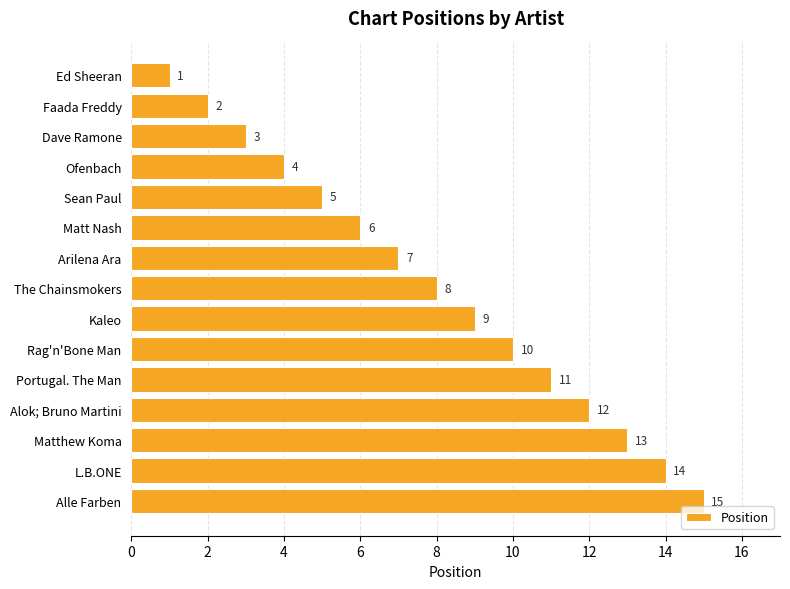

What is the maximum value shown in the chart?

15